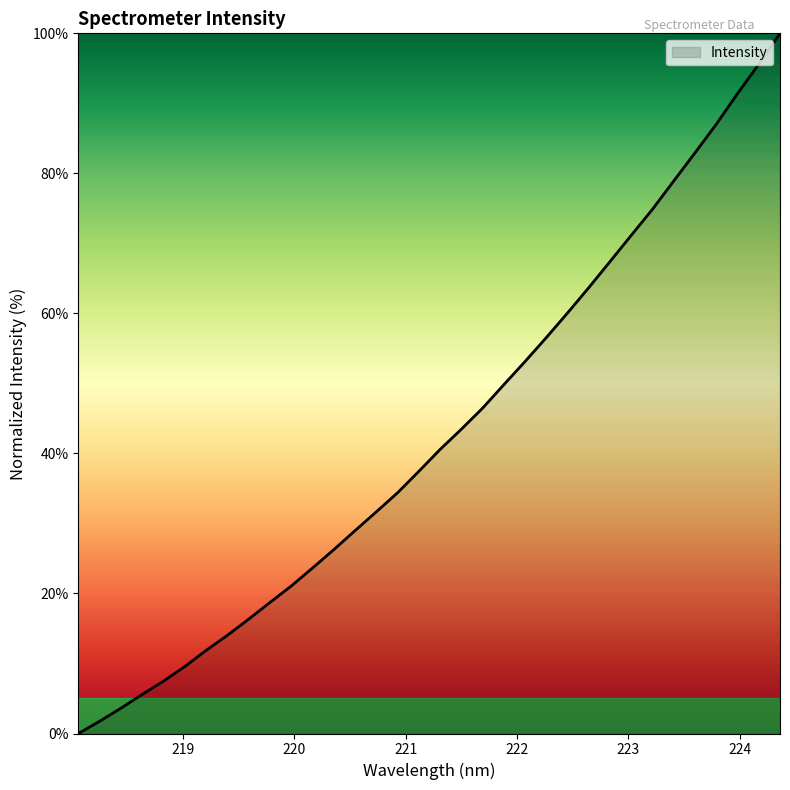

What is the difference between the maximum and minimum values?

100.0